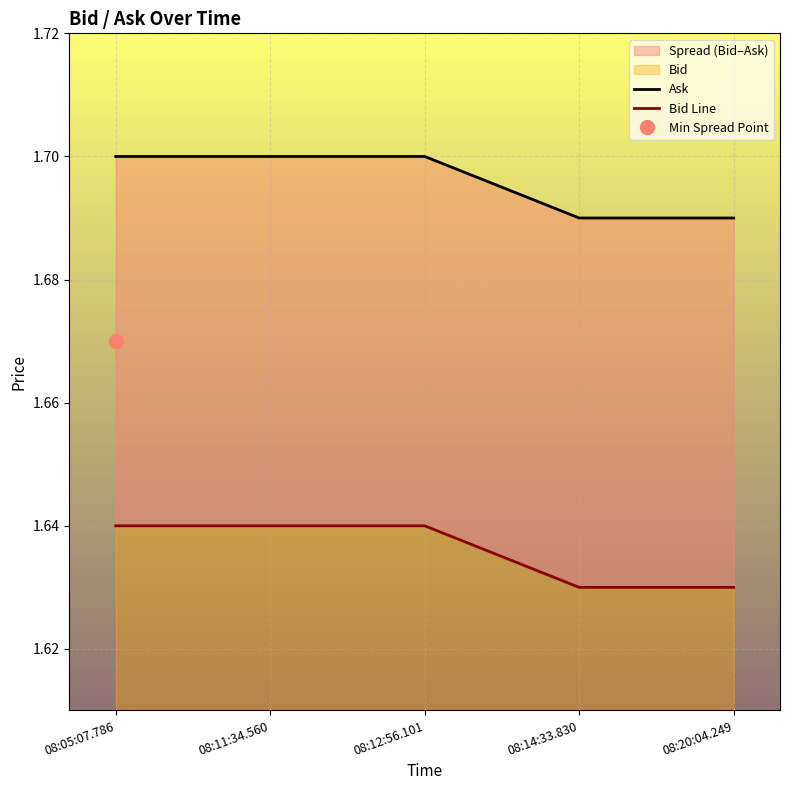

What is the label of the 4th point from the right?

08:11:34.560